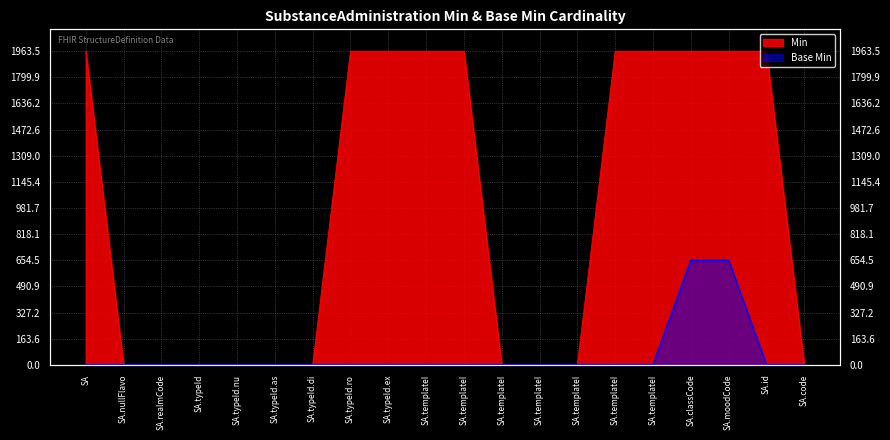

List the series in order of their overall mean, lowest first.

Base Min, Min